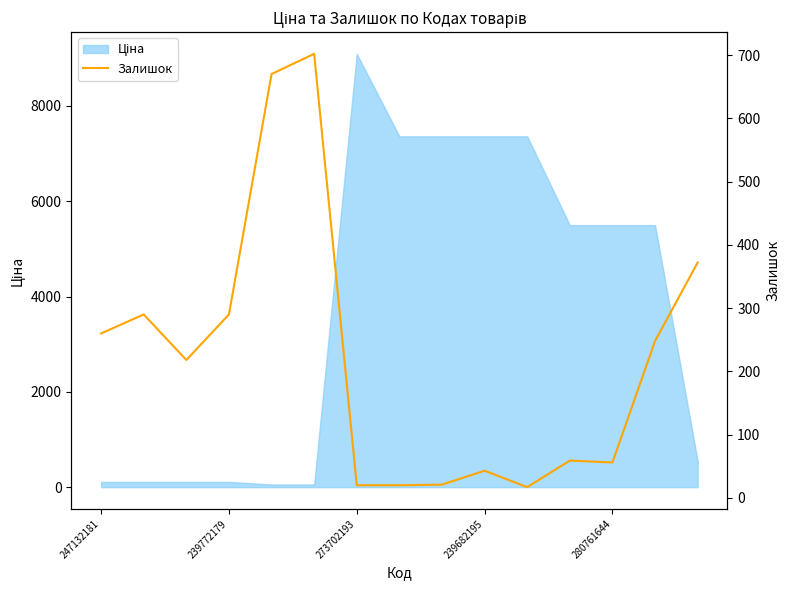

Reading right to left, transcribe all the data shown in this chart.

372	248	56	59	17	43	21	20	20	702	670	290	218	290	260